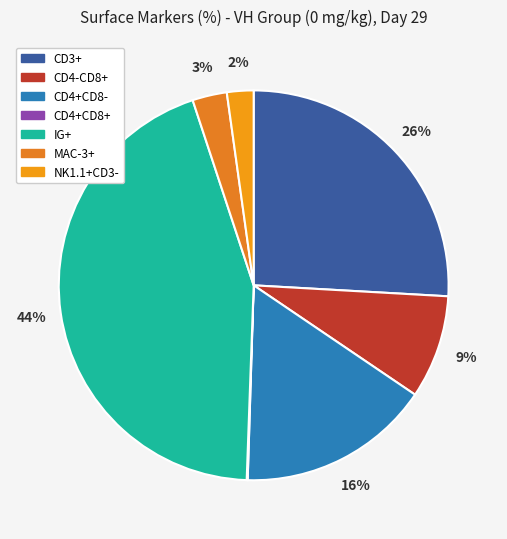

Is there any slice that represents more than half of the pie?

No